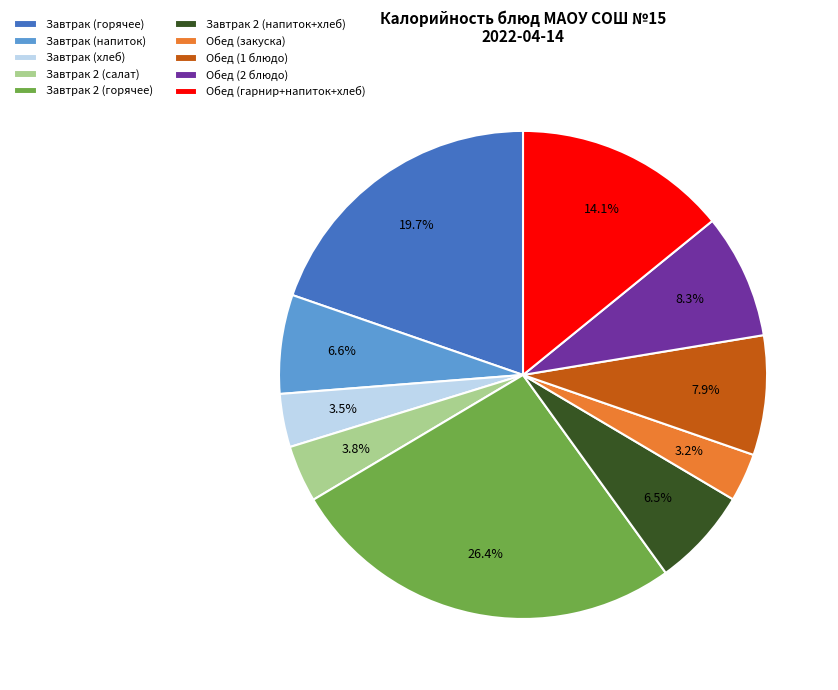

What percentage is NOT represented by Завтрак 2 (салат)?

96.2%